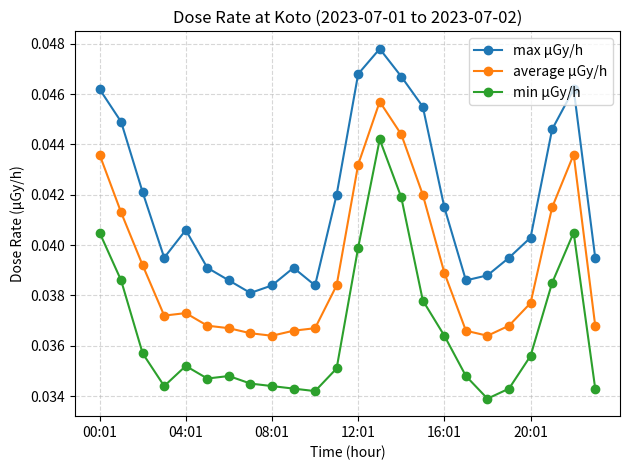

True or false: max μGy/h and min μGy/h intersect in this chart.

False